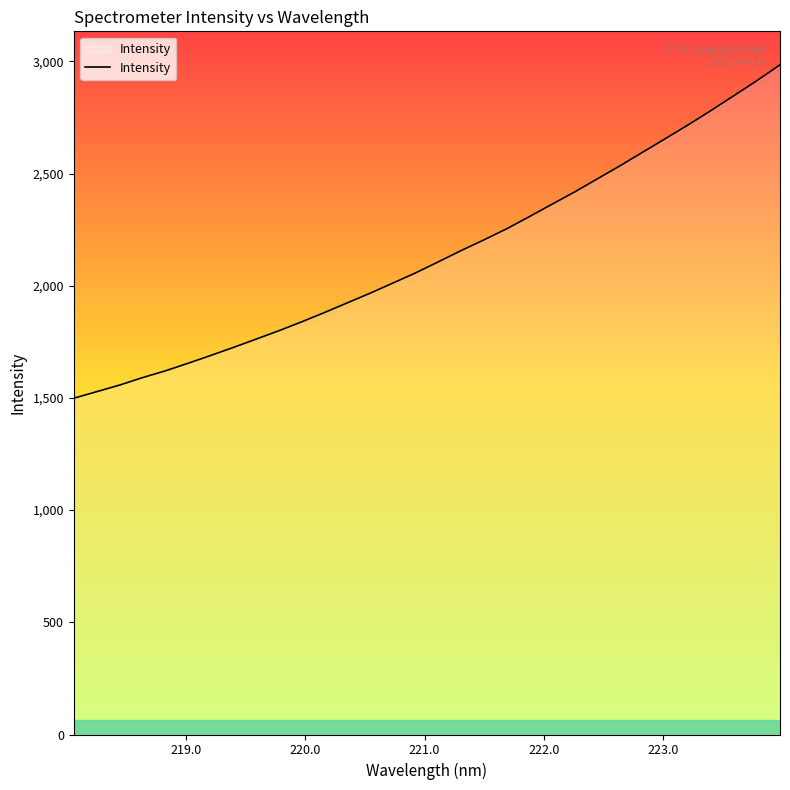

Reading left to right, what are all the values shown in this chart?

1498.7	1527.8	1557.0	1590.0	1620.2	1654.0	1689.0	1725.2	1762.2	1799.7	1839.4	1880.8	1923.9	1966.8	2012.0	2057.6	2107.0	2157.1	2204.7	2254.1	2308.7	2364.1	2419.3	2477.9	2536.3	2597.2	2657.9	2719.1	2782.9	2848.8	2914.9	2984.6